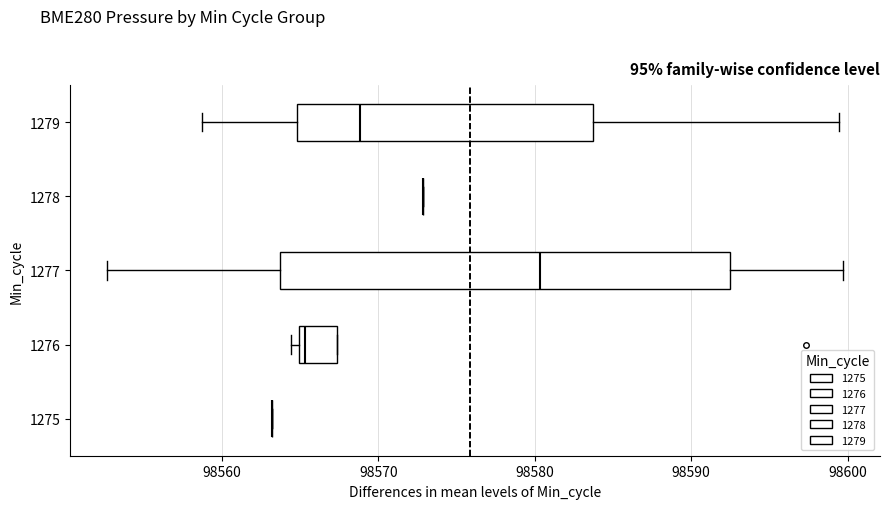

Reading bottom to top, read every box against the x-axis: the position of its median line, the range the box covers, and the ends of its whiskers. The values are not printed on the chart, so give them approximately, as read against the axis.

1275: box collapsed to a line at 98563, whiskers 98563 to 98563
1276: median 98565 (just right of the box's left edge), box 98565 to 98567, whiskers 98564 to 98567
1277: median 98580, box 98564 to 98592, whiskers 98553 to 98600
1278: box collapsed to a line at 98573, whiskers 98573 to 98573
1279: median 98569, box 98565 to 98584, whiskers 98559 to 98599